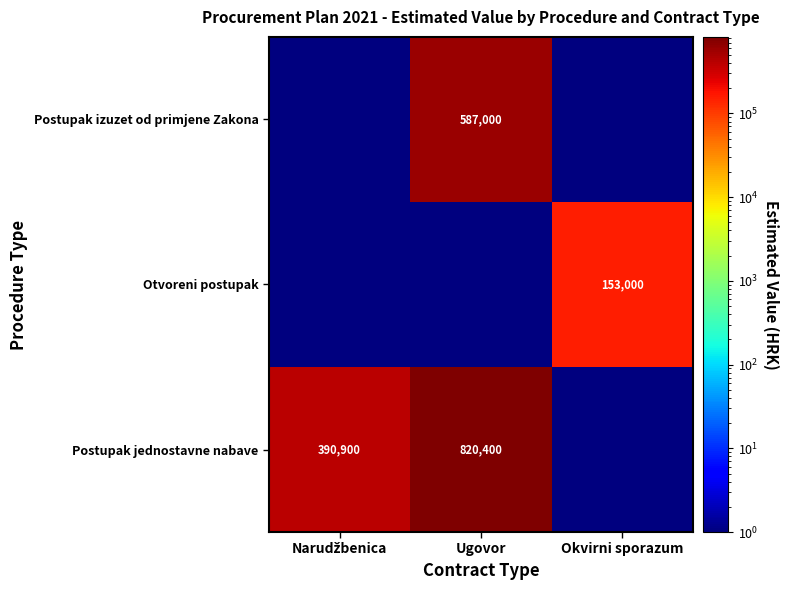

True or false: Otvoreni postupak has a value of 153000 at Okvirni sporazum.

True